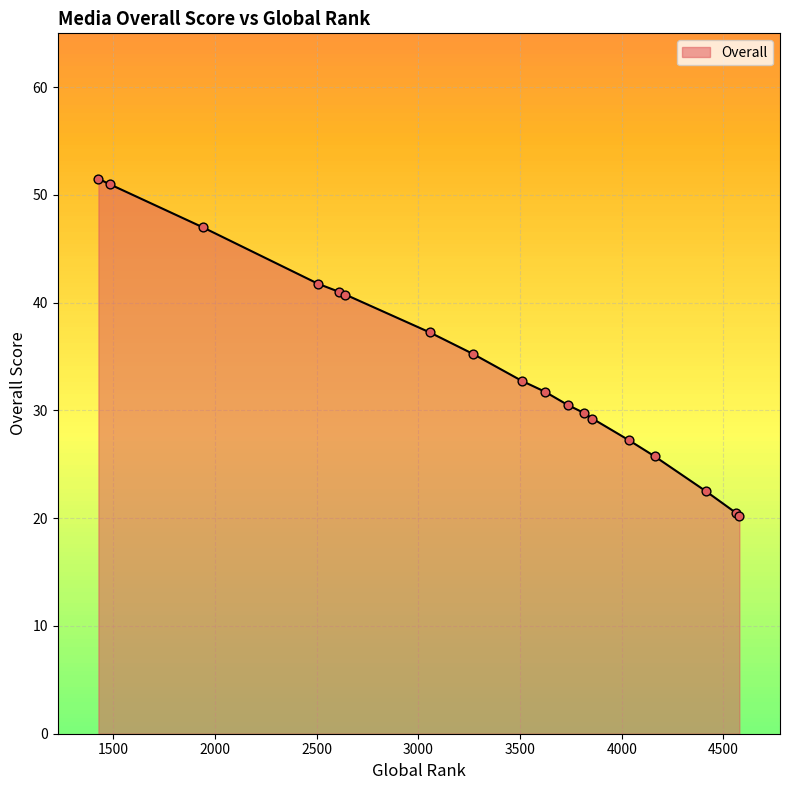

What is the greatest value displayed?

51.5